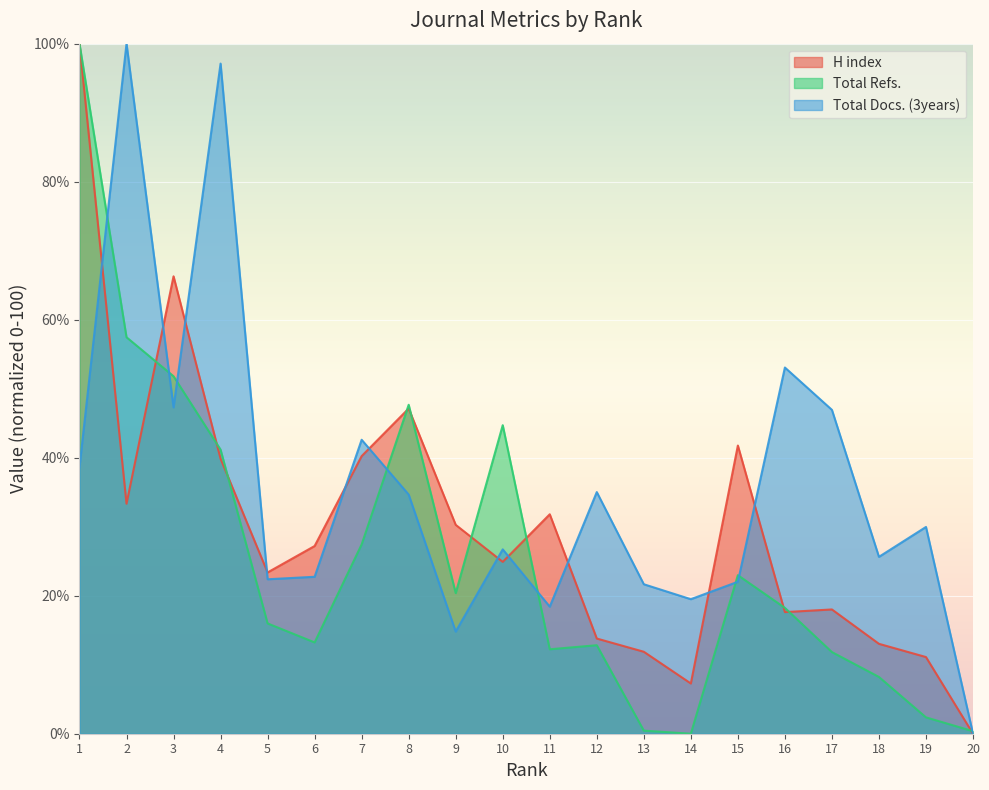

Read the Total Docs. (3years) value at 4.

97.1